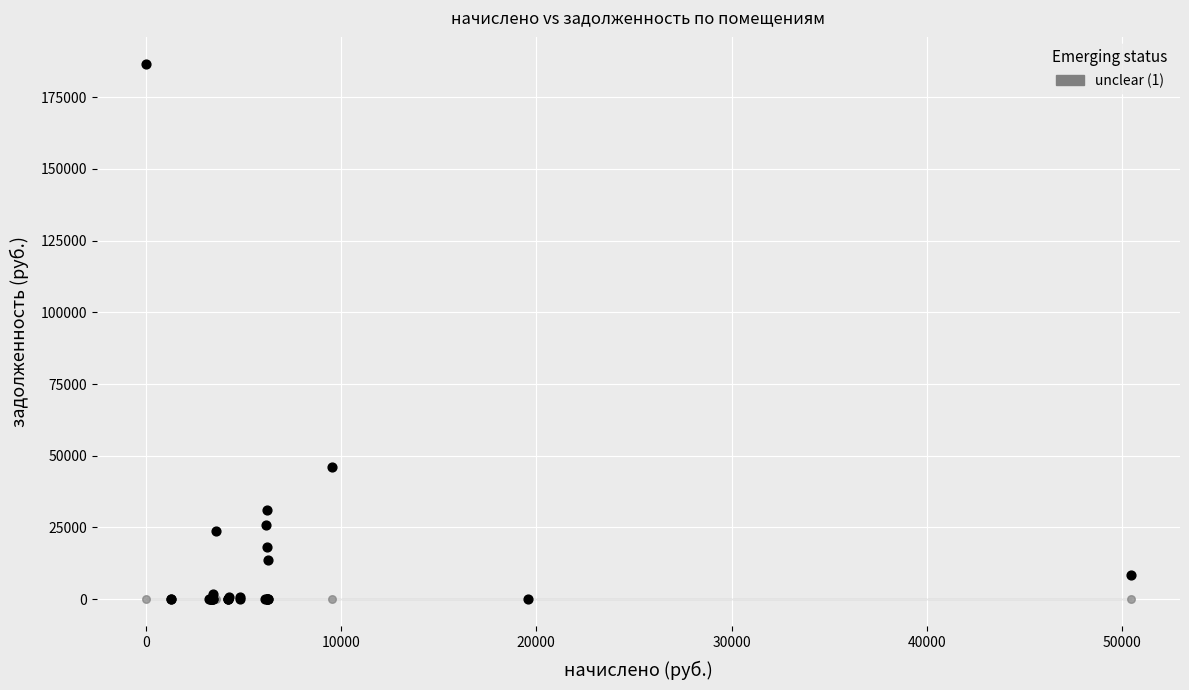

Across all series, what Y value is closest to 93344?

46011.6